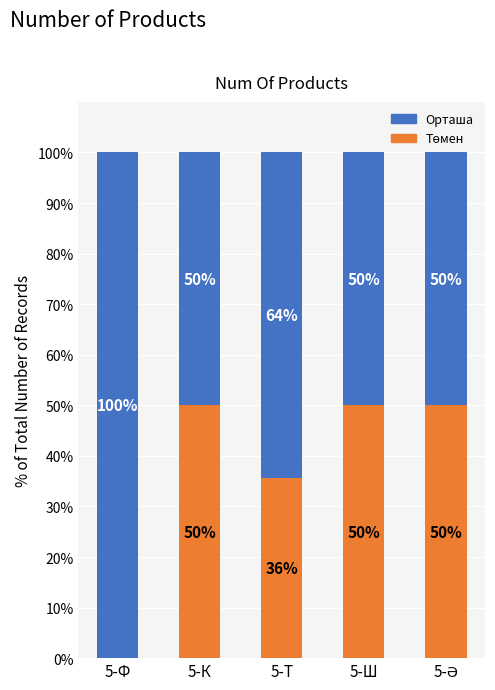

What is the total value across all series at 5-Ф?

100.0